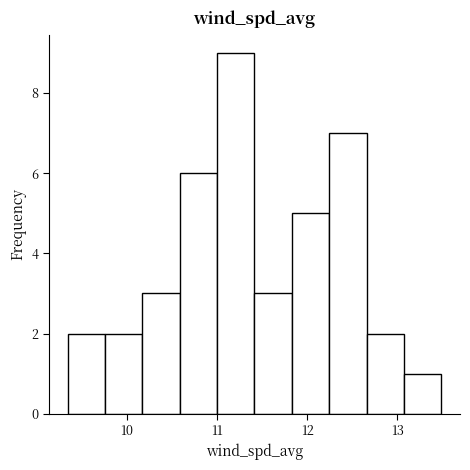

Reading left to right, list every bar in this chart as the range it spans on the x-axis followed by its height. Neither the bar edges nor the heights are printed on the chart, so give them approximately, as read against the axes.

9.3 to 9.8: 2
9.8 to 10.2: 2
10.2 to 10.6: 3
10.6 to 11.0: 6
11.0 to 11.4: 9
11.4 to 11.8: 3
11.8 to 12.2: 5
12.2 to 12.7: 7
12.7 to 13.1: 2
13.1 to 13.5: 1